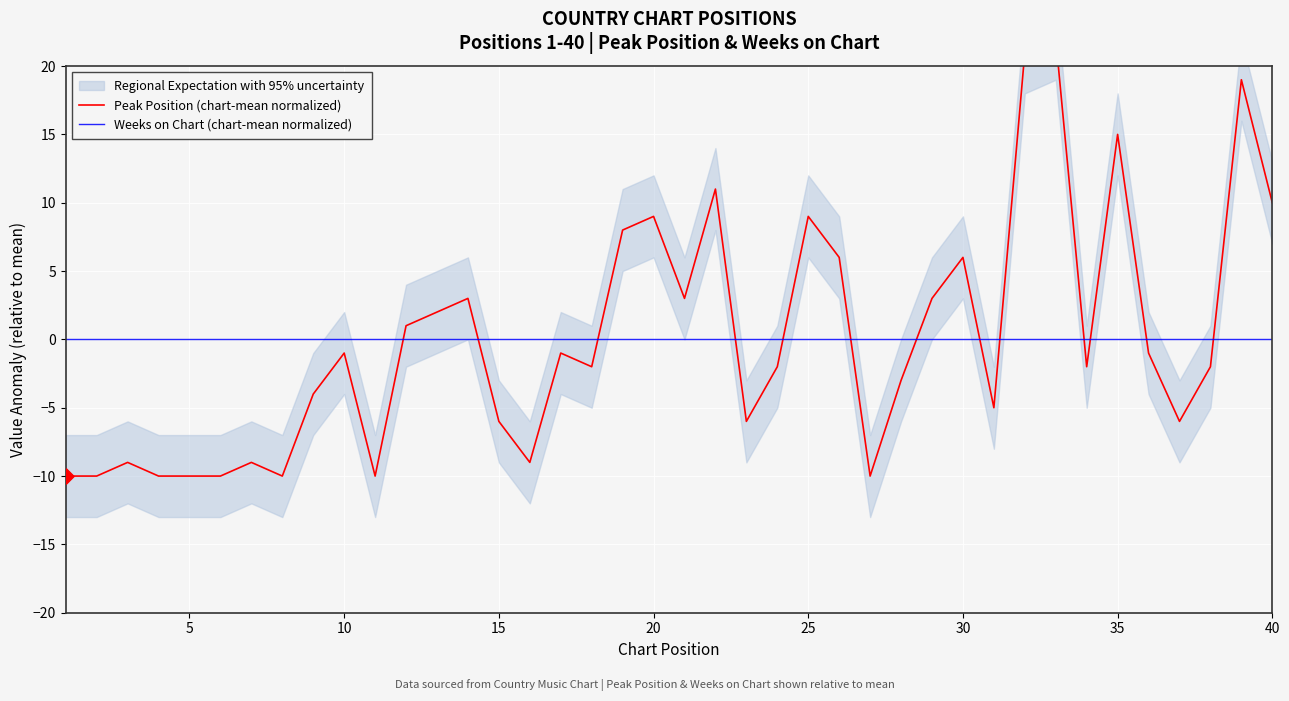

Which series contains the lowest Y value?

Peak Position (chart-mean normalized)